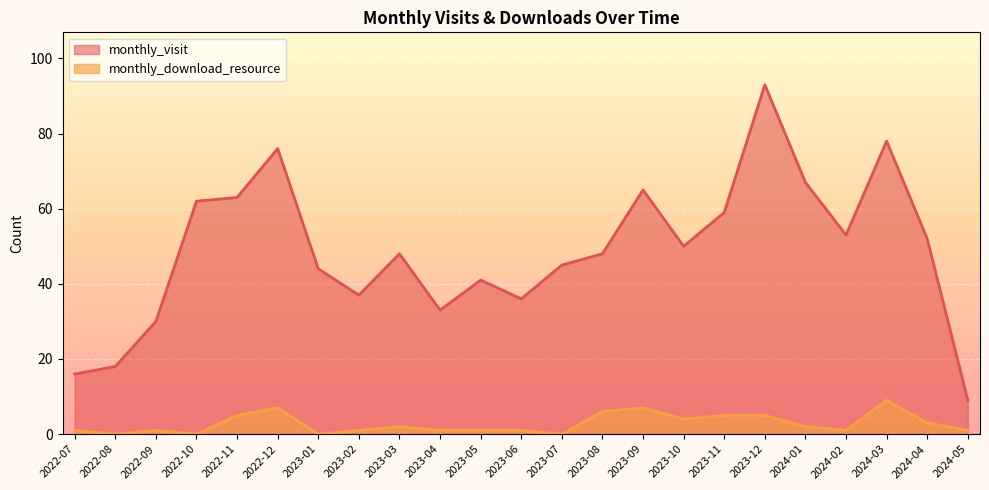

How many lines are shown in the chart?

2